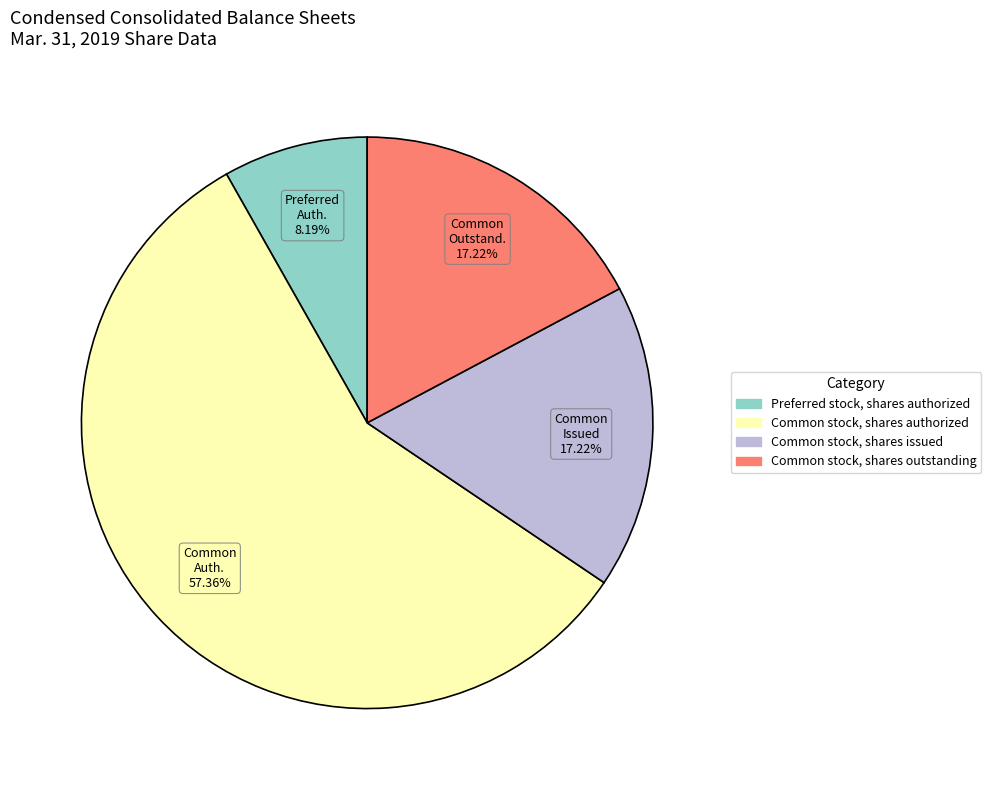

Does any single category account for the majority?

Yes